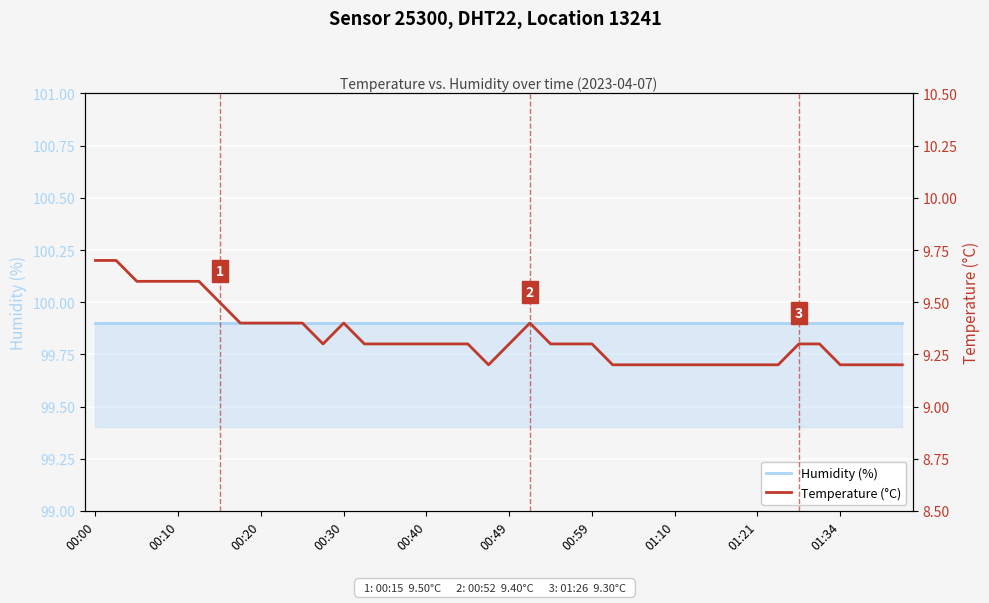

Between 22 and 31, which series saw the biggest shift?

Temperature (°C)